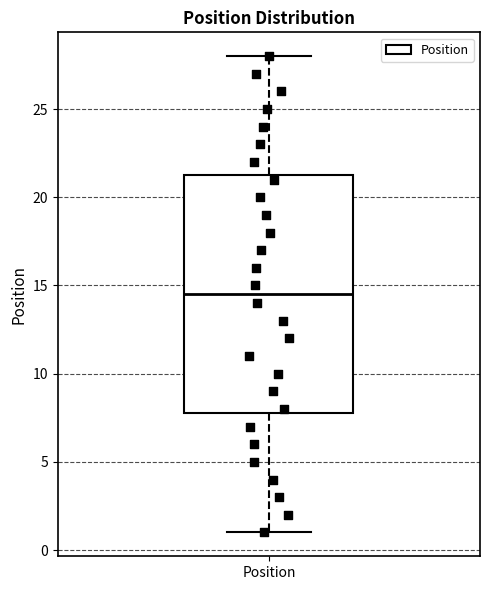

Where does the upper whisker of the box for Position end on the y-axis? The values are not printed on the chart, so give them approximately, as read against the axis.

28.0